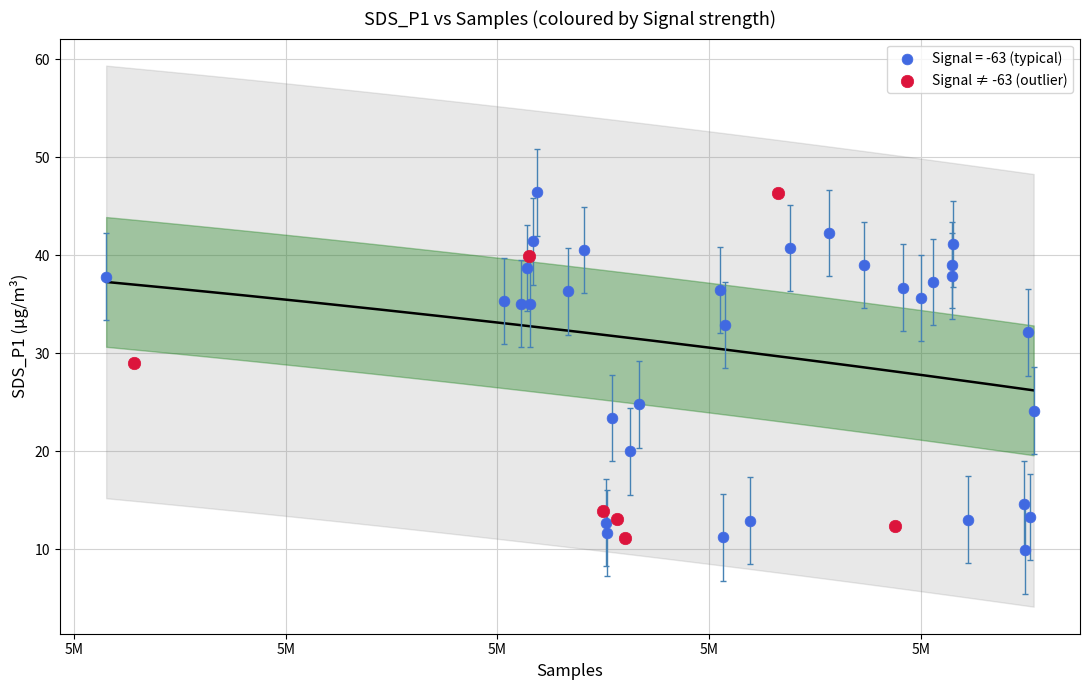

Which series has the largest Y range (max minus min)?

Signal = -63 (typical)